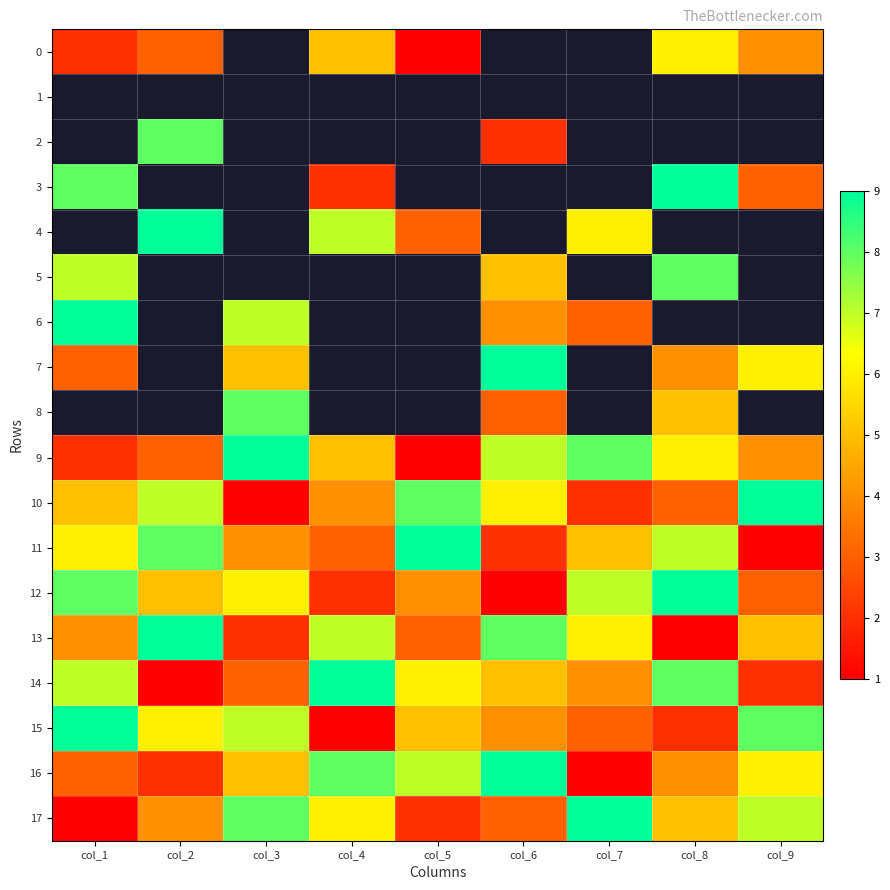

What is the difference between the maximum and minimum values in the 15 series?

8.0